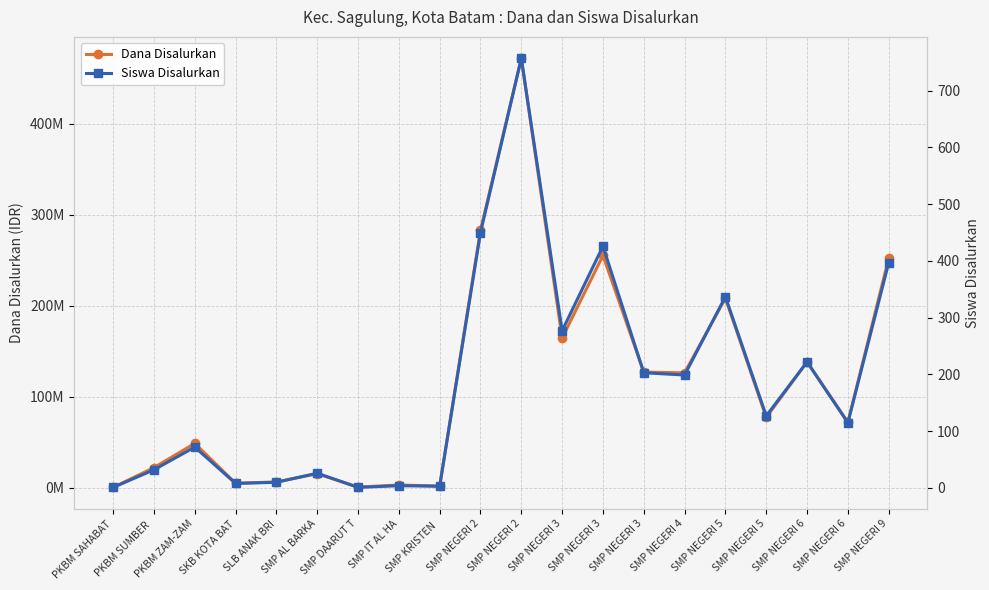

How many values in the Siswa Disalurkan series exceed 127?

9